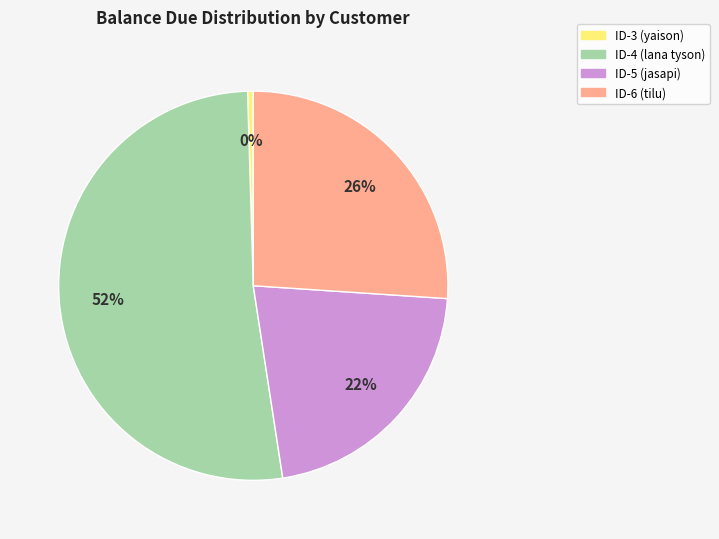

To the nearest percent, what is the average slice percentage?

25%